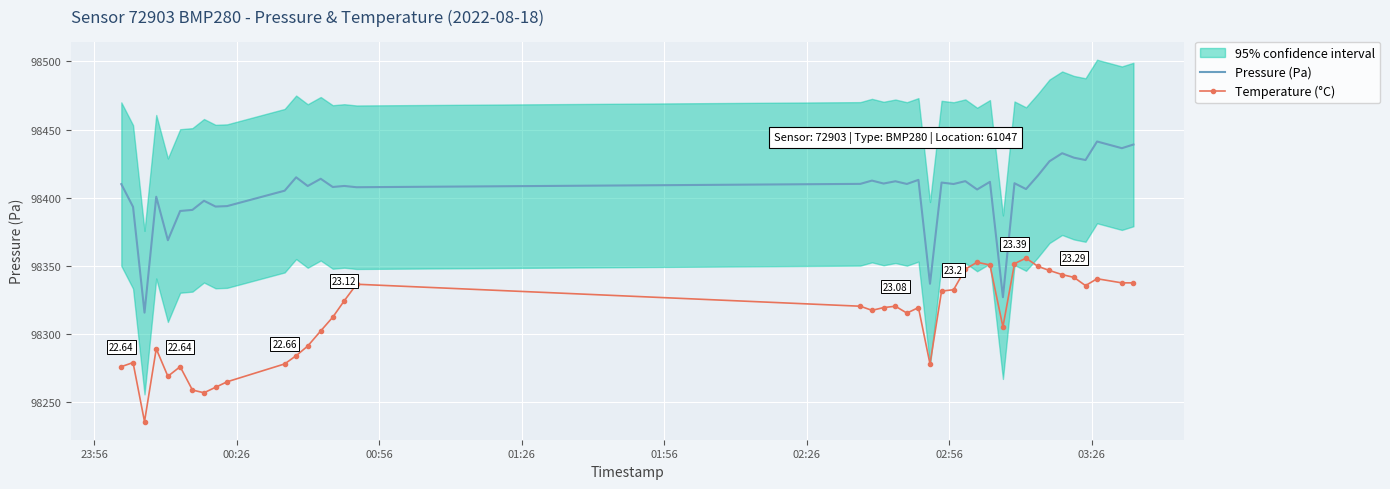

True or false: Pressure (Pa) and Temperature (°C) intersect in this chart.

False